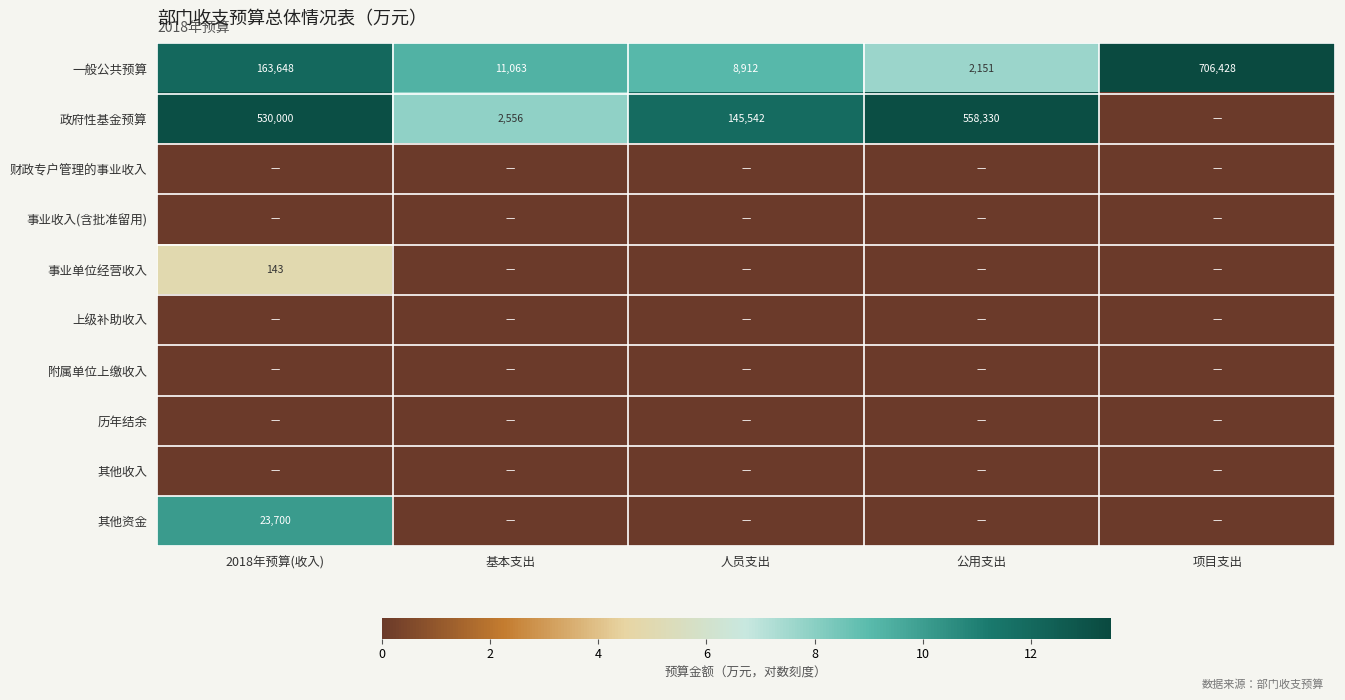

Between 项目支出 and 公用支出, which is larger?

项目支出